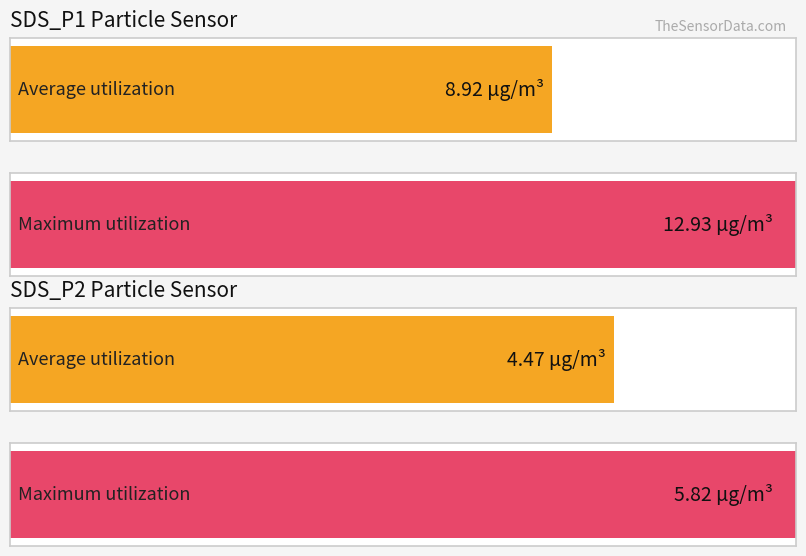

The Average utilization series shows 8.9 at SDS_P1. True or false?

True